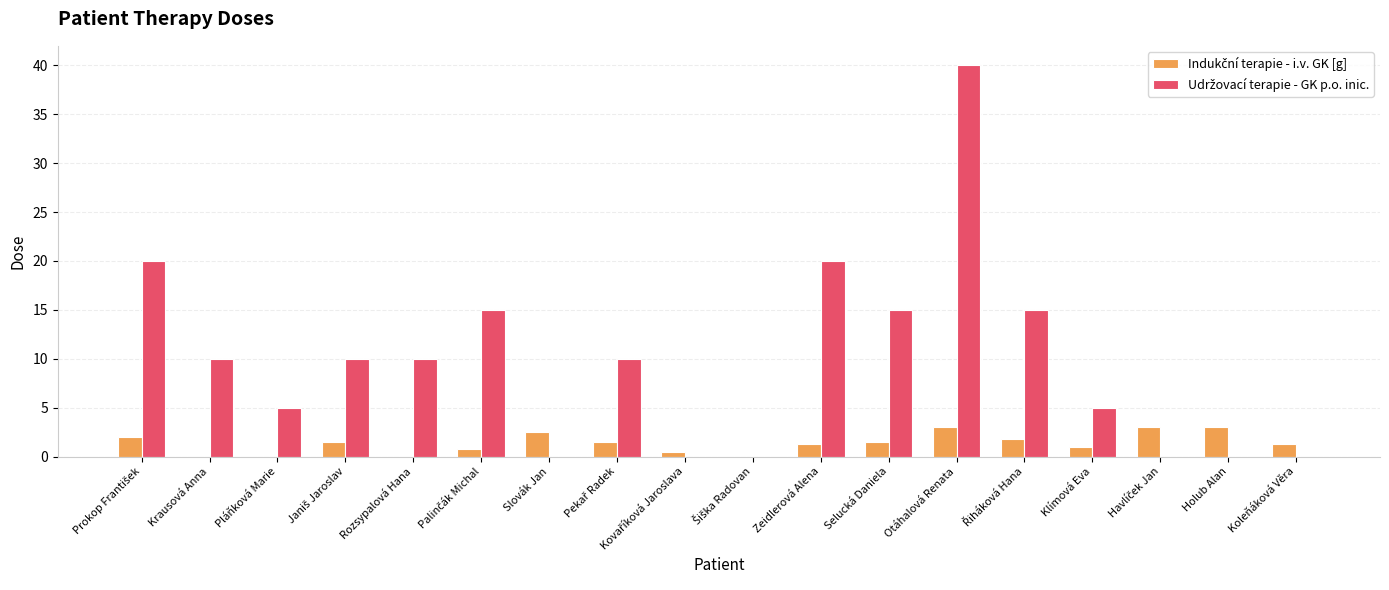

What is the greatest value displayed?

40.0